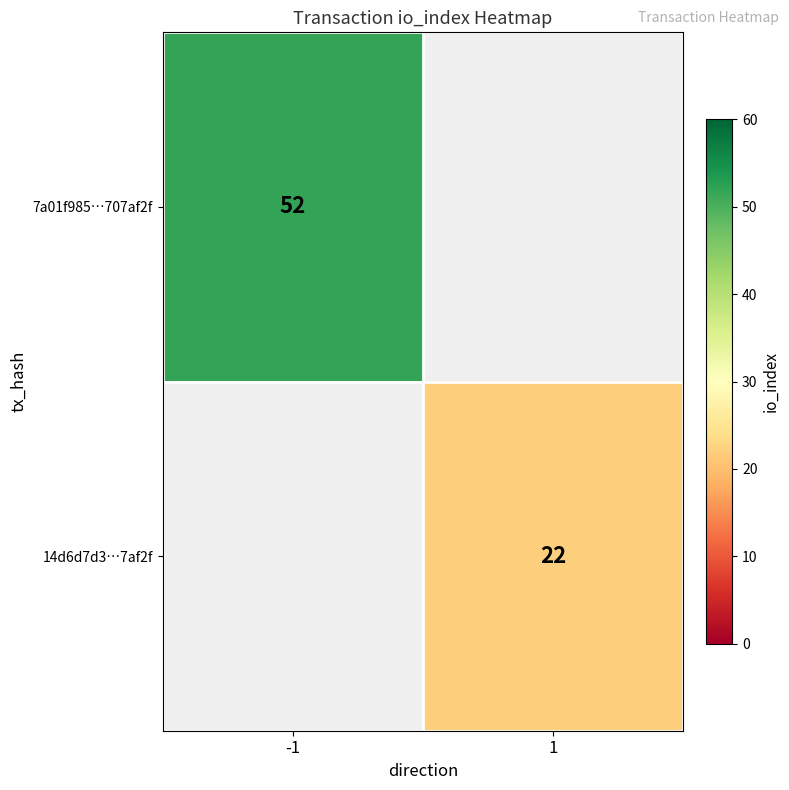

Is the value of 7a01f985…707af2f at -1 greater than the value of 14d6d7d3…7af2f at 1?

Yes